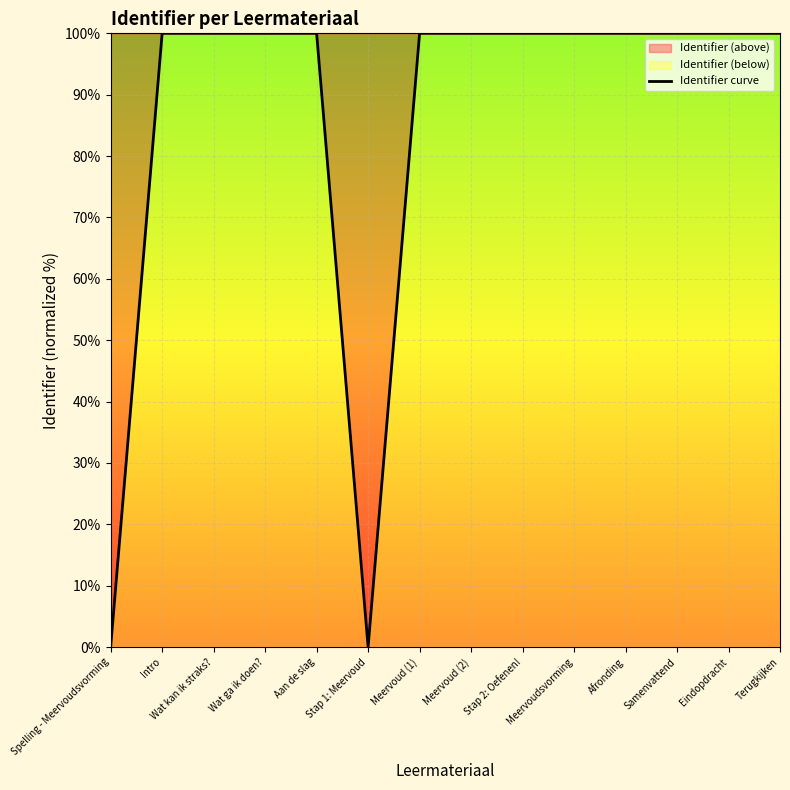

The chart shows a value of 100.0 at Wat ga ik doen?. True or false?

True